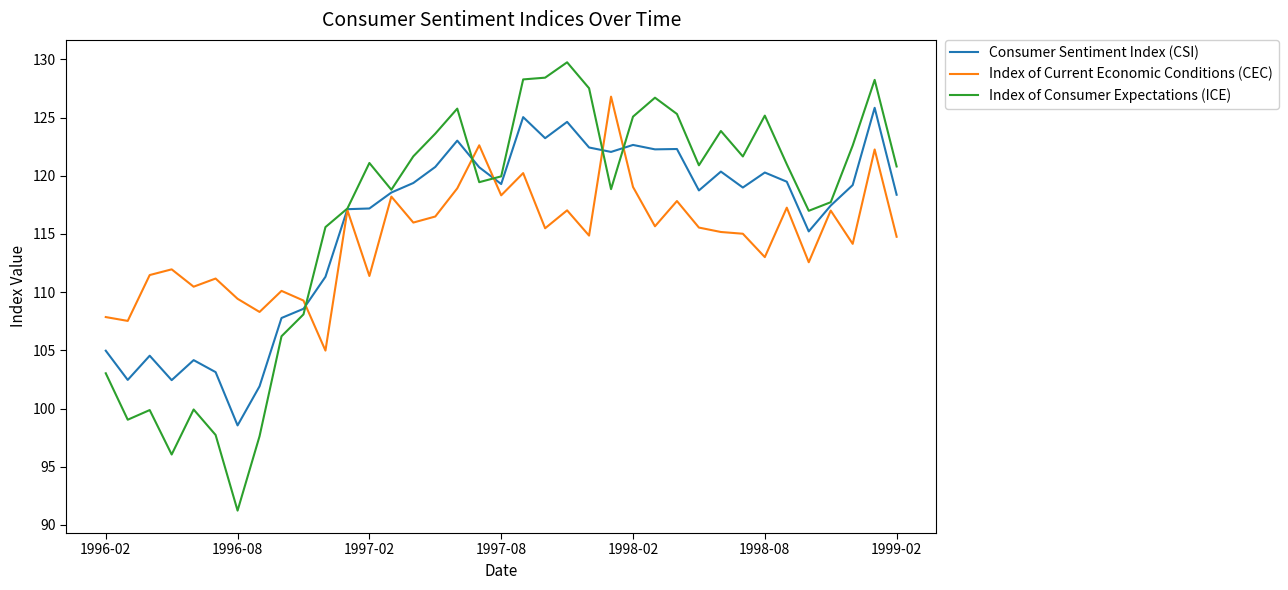

List the series in order of their overall mean, lowest first.

Index of Current Economic Conditions (CEC), Consumer Sentiment Index (CSI), Index of Consumer Expectations (ICE)